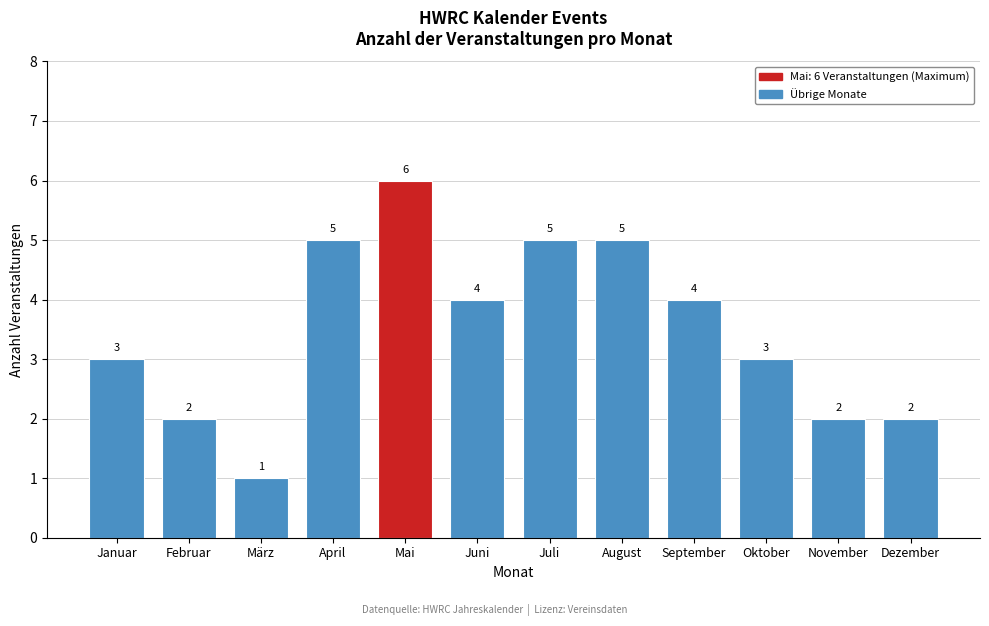

Reading left to right, extract all data points from this chart.

Januar=3	Februar=2	März=1	April=5	Mai=6	Juni=4	Juli=5	August=5	September=4	Oktober=3	November=2	Dezember=2